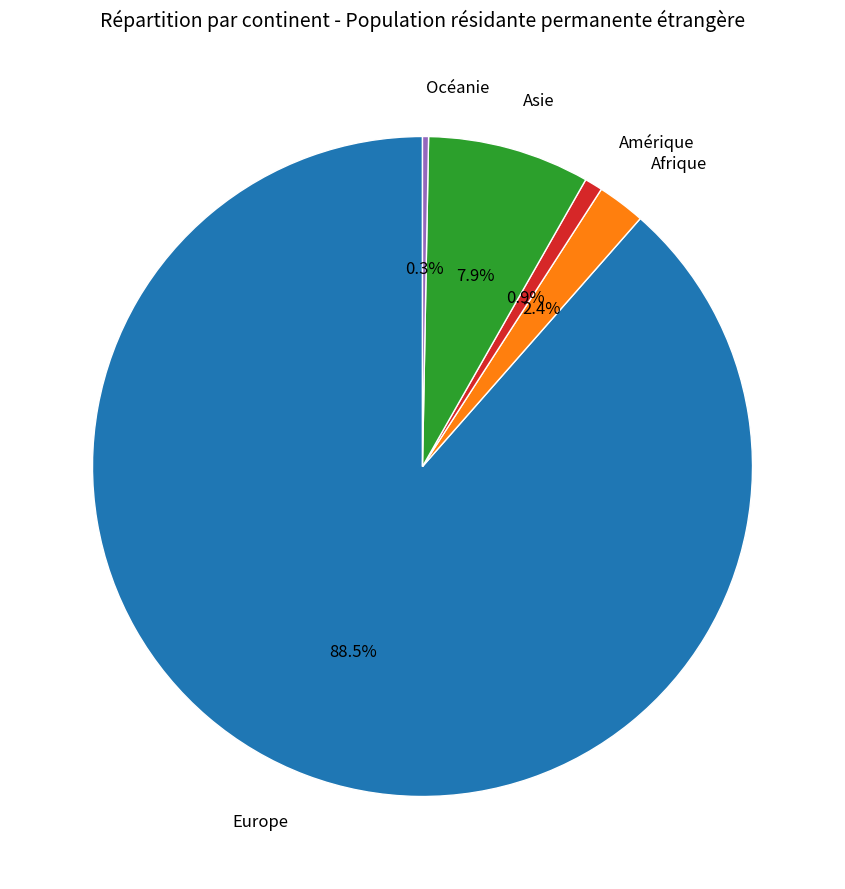

How much of the chart is everything except Afrique?

97.6%